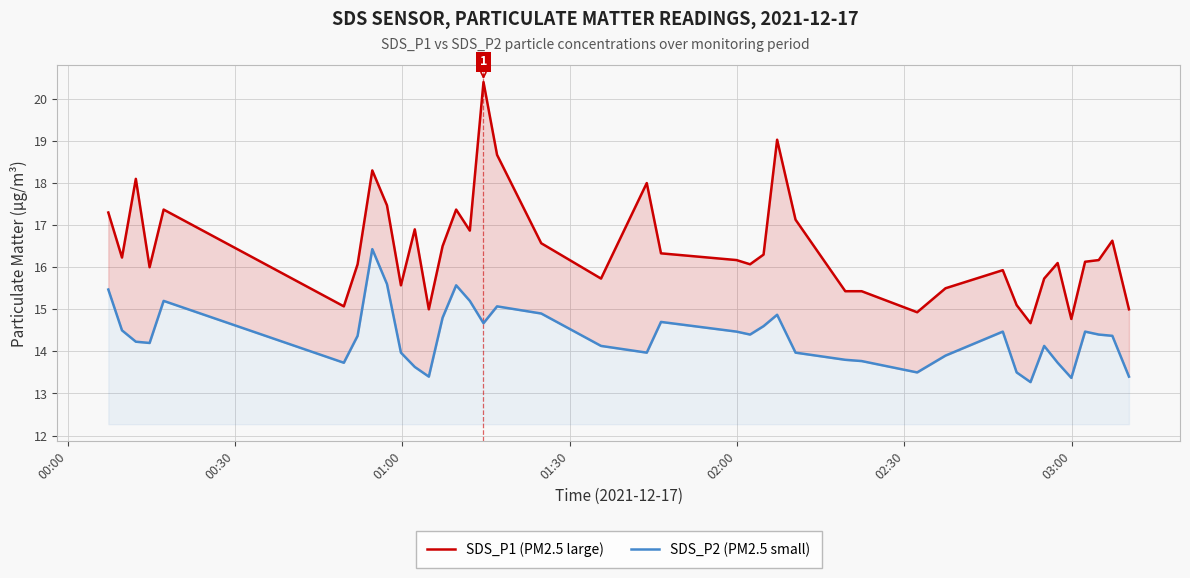

At how many categories does at least one series exceed 18?

5